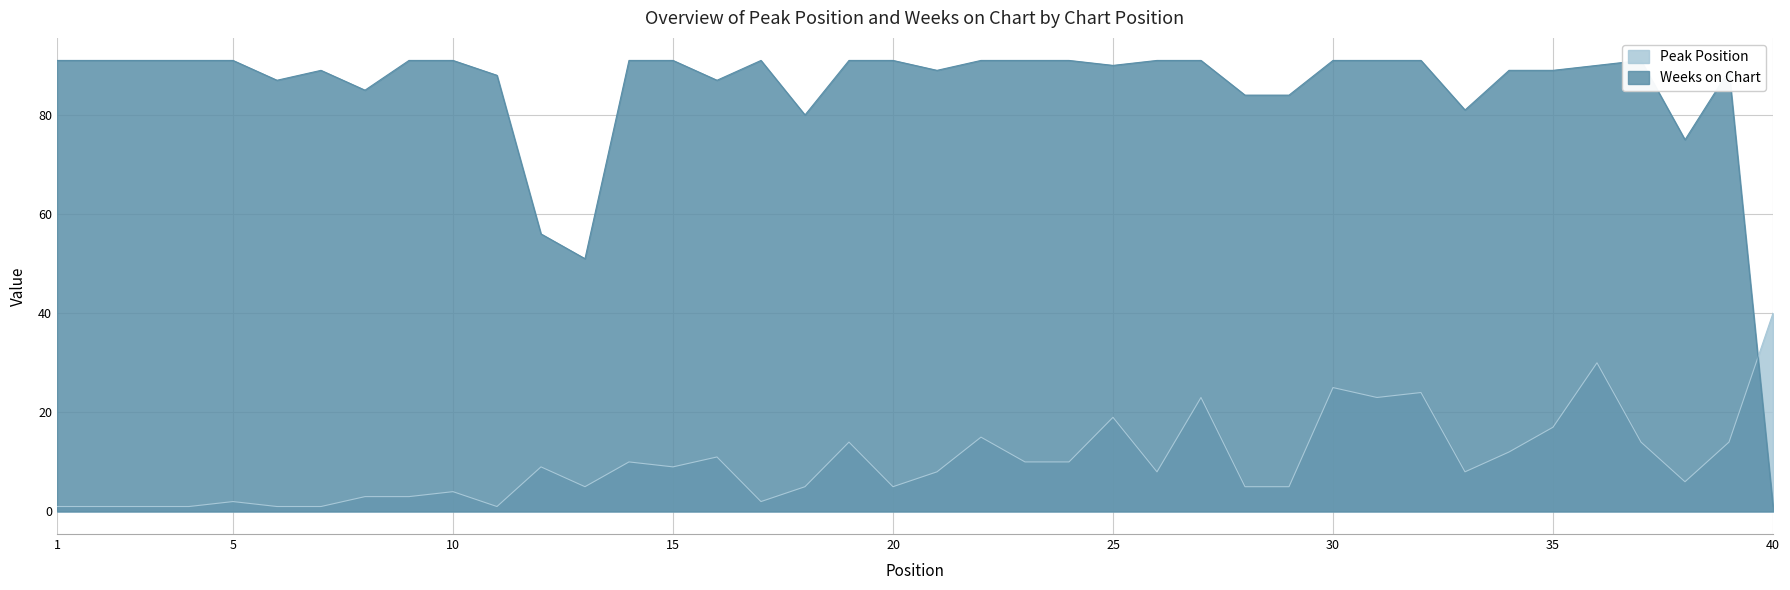

What is the lowest value of the Peak Position series?

1